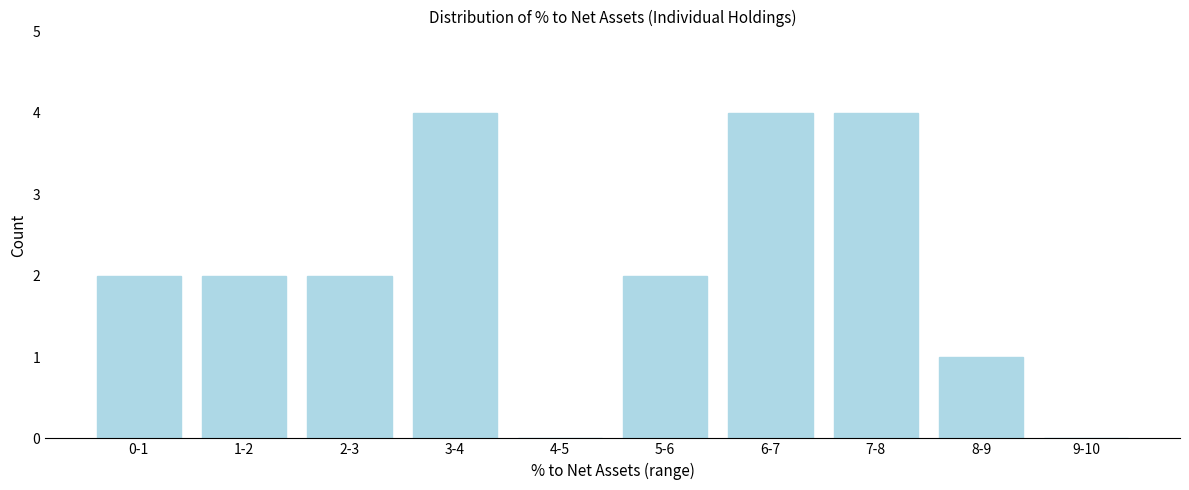

Reading right to left, transcribe all the data shown in this chart.

9-10=0	8-9=1	7-8=4	6-7=4	5-6=2	4-5=0	3-4=4	2-3=2	1-2=2	0-1=2